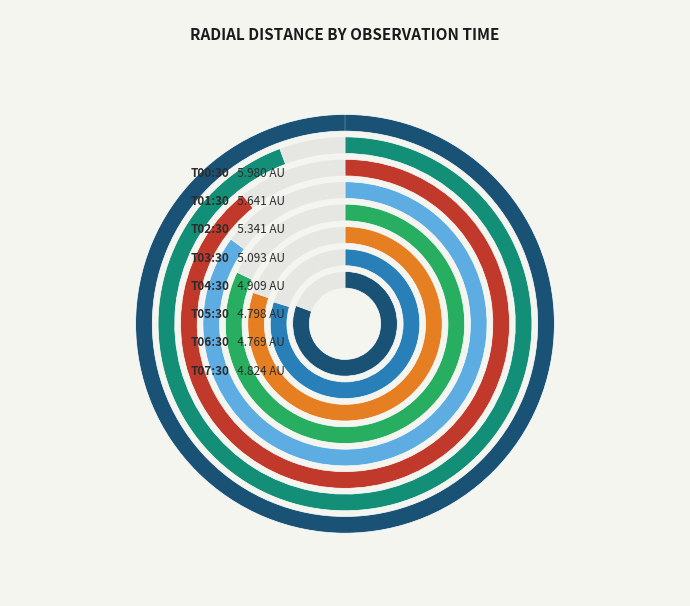

How many segments does this pie chart have?

8